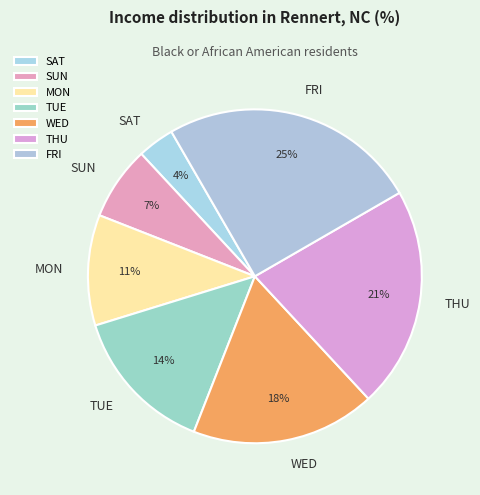

Rank the categories by value from highest to lowest.

FRI, THU, WED, TUE, MON, SUN, SAT